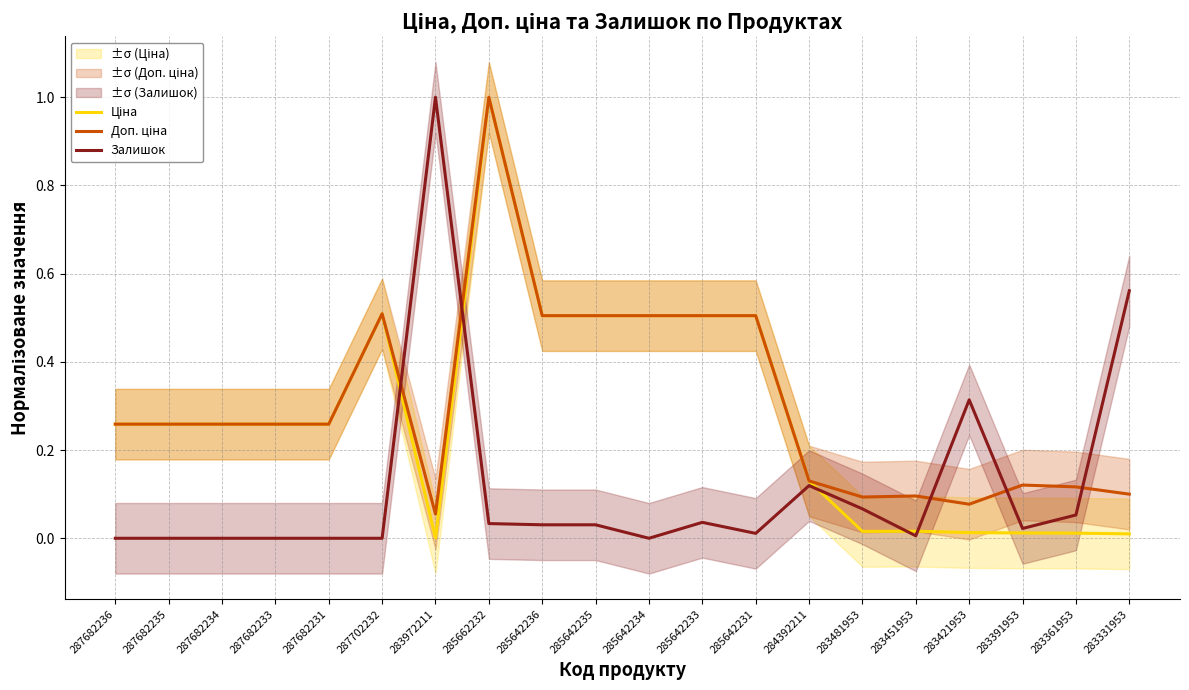

Between 287682236 and 283391953, which series saw the biggest shift?

Ціна